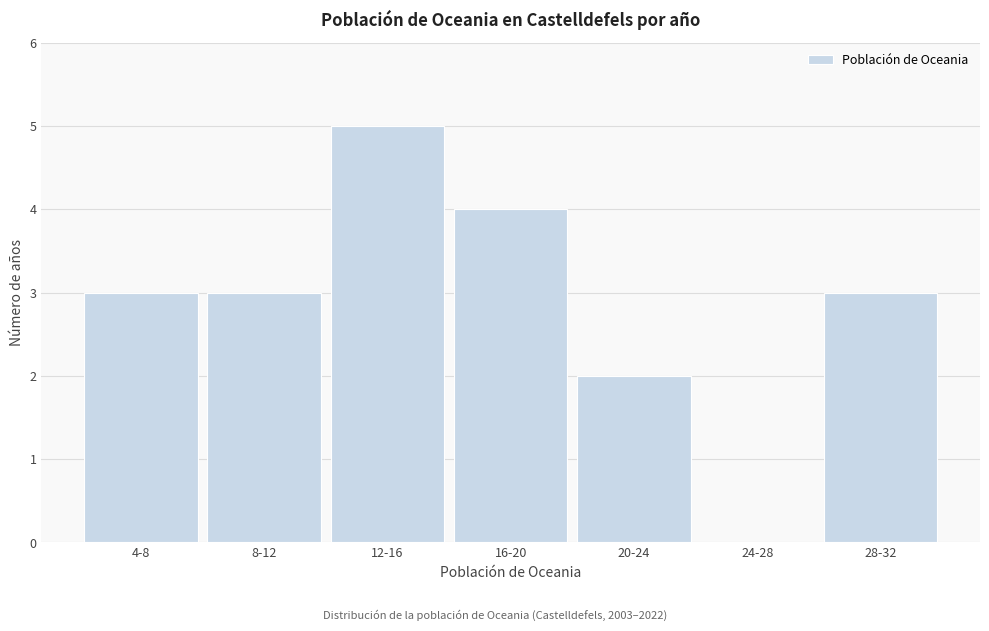

Reading right to left, transcribe all the data shown in this chart.

28-32=3	24-28=0	20-24=2	16-20=4	12-16=5	8-12=3	4-8=3